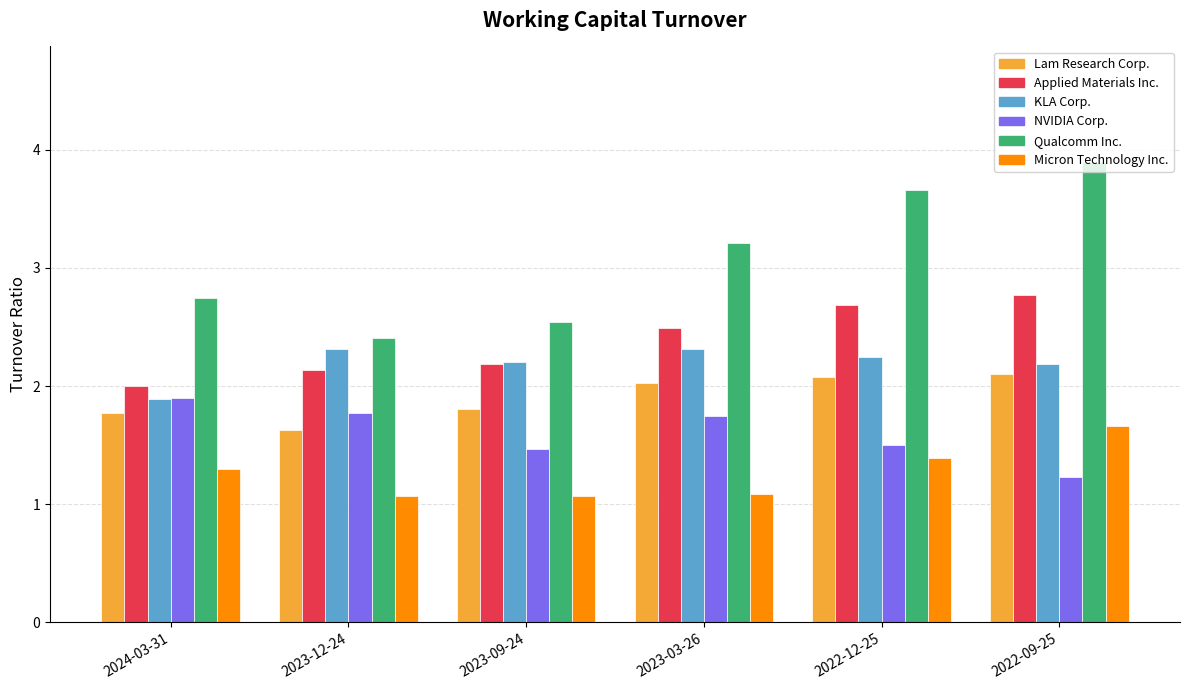

Read the KLA Corp. value at 2023-12-24.

2.3